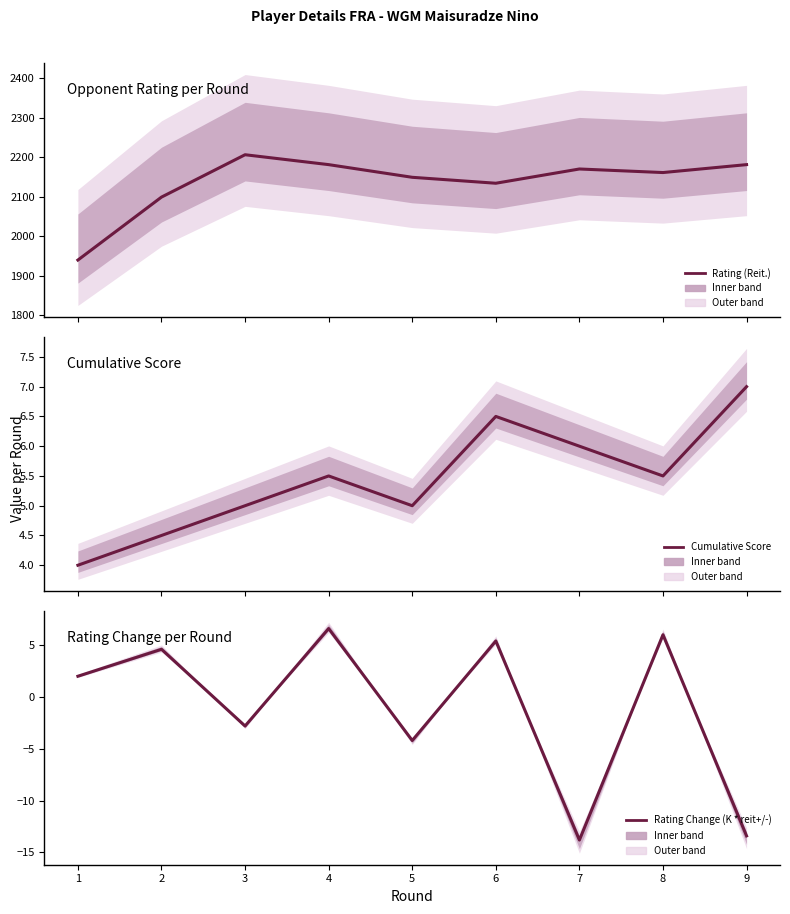

What is the difference between the Cumulative Score values at 2 and 3?

0.5